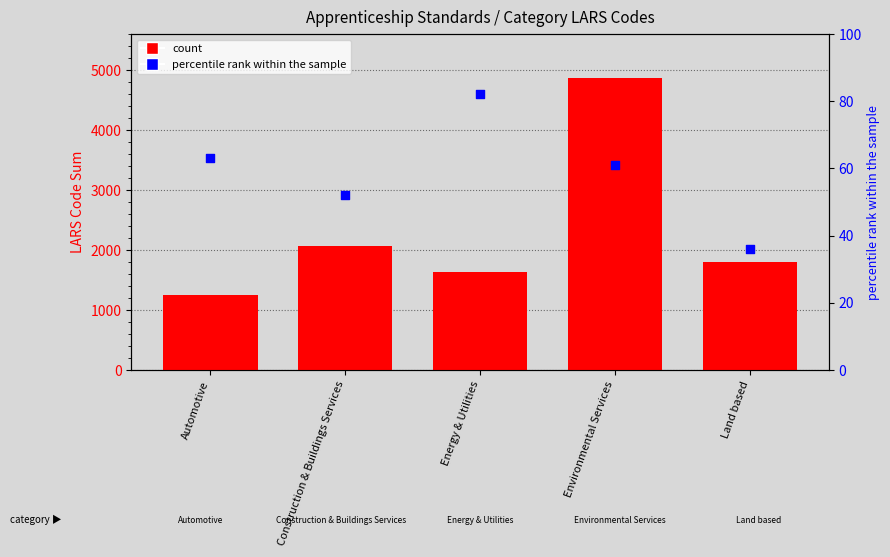

At which category is the sum across all series the highest?

Environmental Services